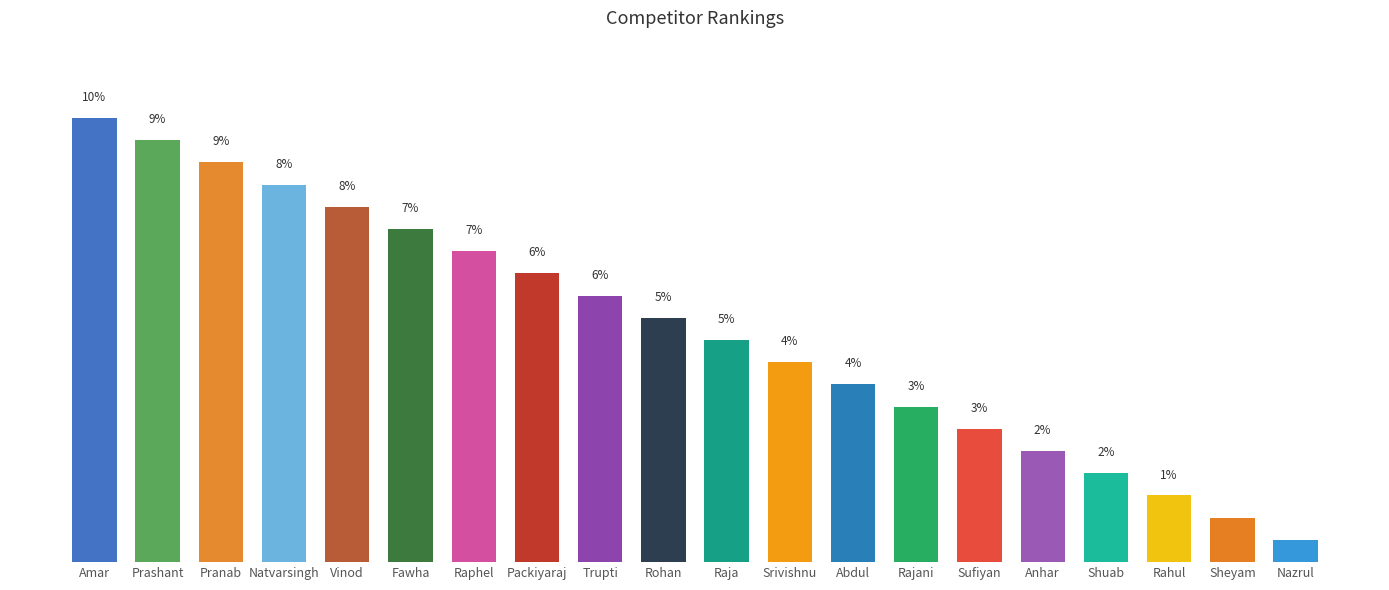

Are the bars horizontal?

No